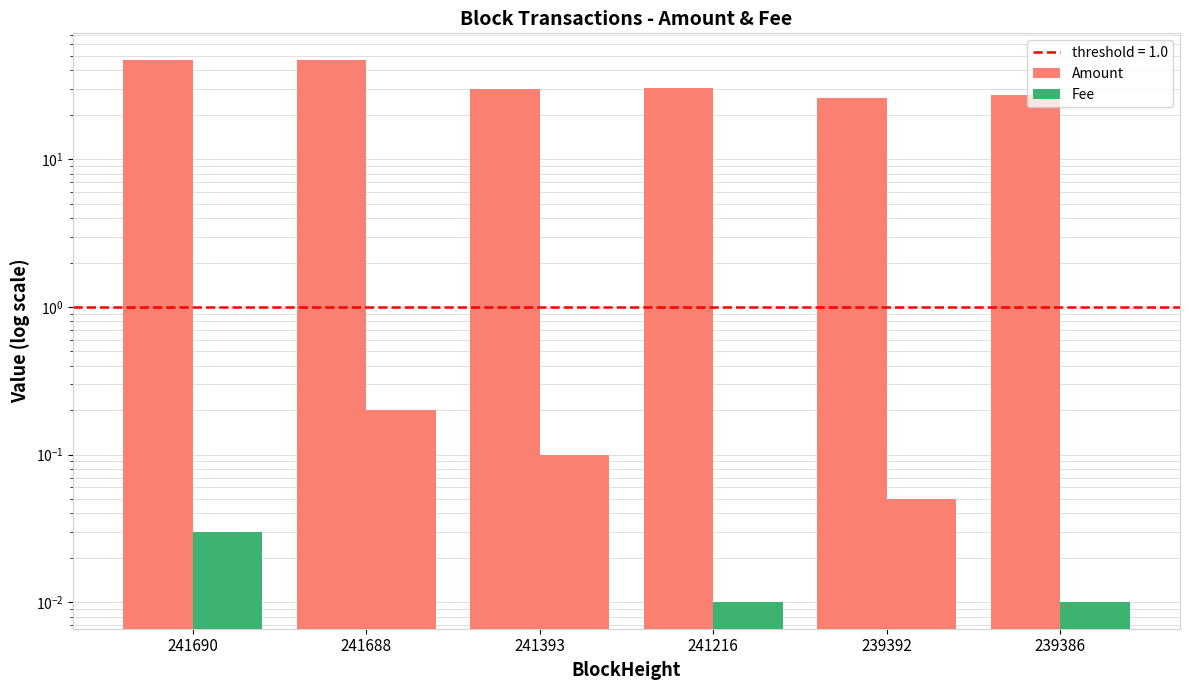

What is the average value of the Amount series?

34.5